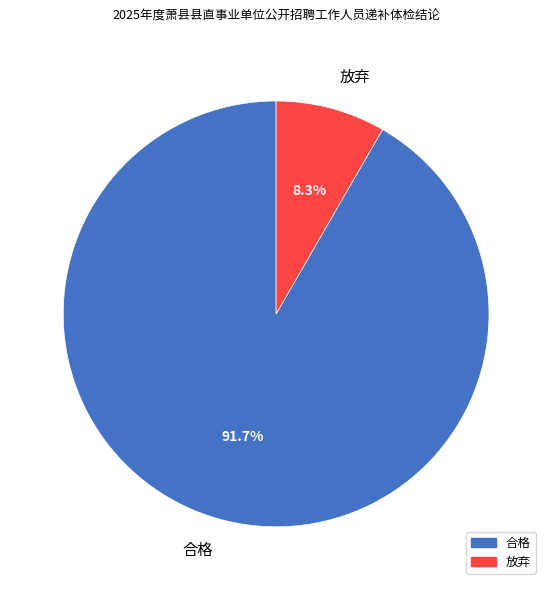

Which category has the smallest portion of the pie?

放弃